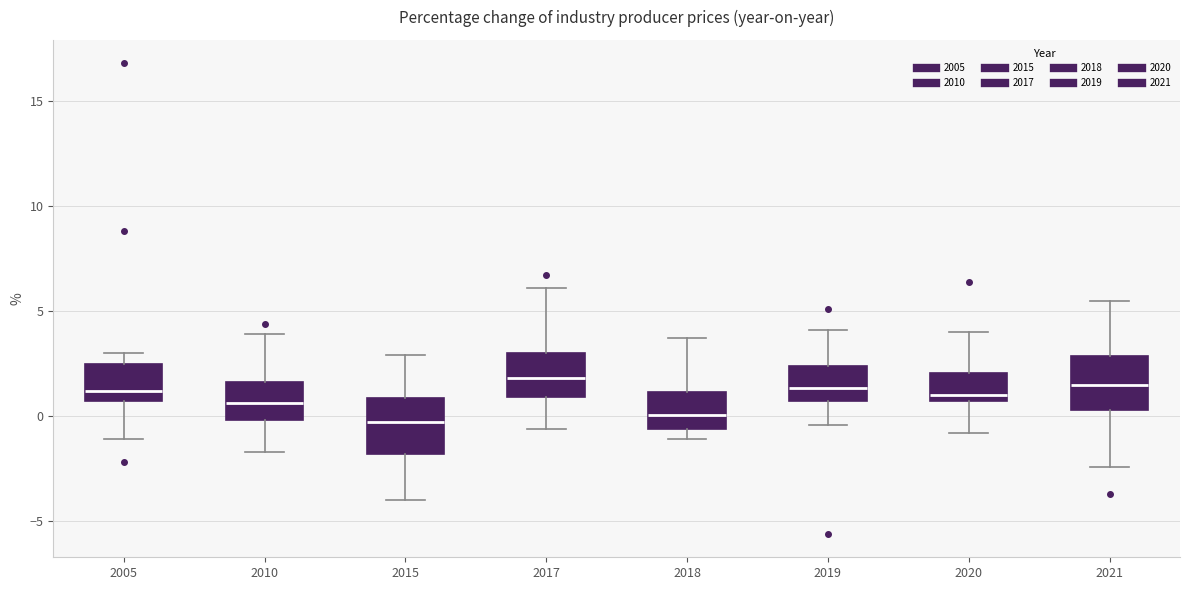

Reading left to right, read every box against the y-axis: the position of its median line, the range the box covers, and the ends of its whiskers. The values are not printed on the chart, so give them approximately, as read against the axis.

2005: median 1.0, box 0.5 to 2.5, whiskers -1.0 to 3.0
2010: median 0.5, box 0.0 to 1.5, whiskers -1.5 to 4.0
2015: median -0.5, box -2.0 to 1.0, whiskers -4.0 to 3.0
2017: median 2.0, box 1.0 to 3.0, whiskers -0.5 to 6.0
2018: median 0.0, box -0.5 to 1.0, whiskers -1.0 to 3.5
2019: median 1.5, box 0.5 to 2.5, whiskers -0.5 to 4.0
2020: median 1.0, box 0.5 to 2.0, whiskers -1.0 to 4.0
2021: median 1.5, box 0.5 to 3.0, whiskers -2.5 to 5.5